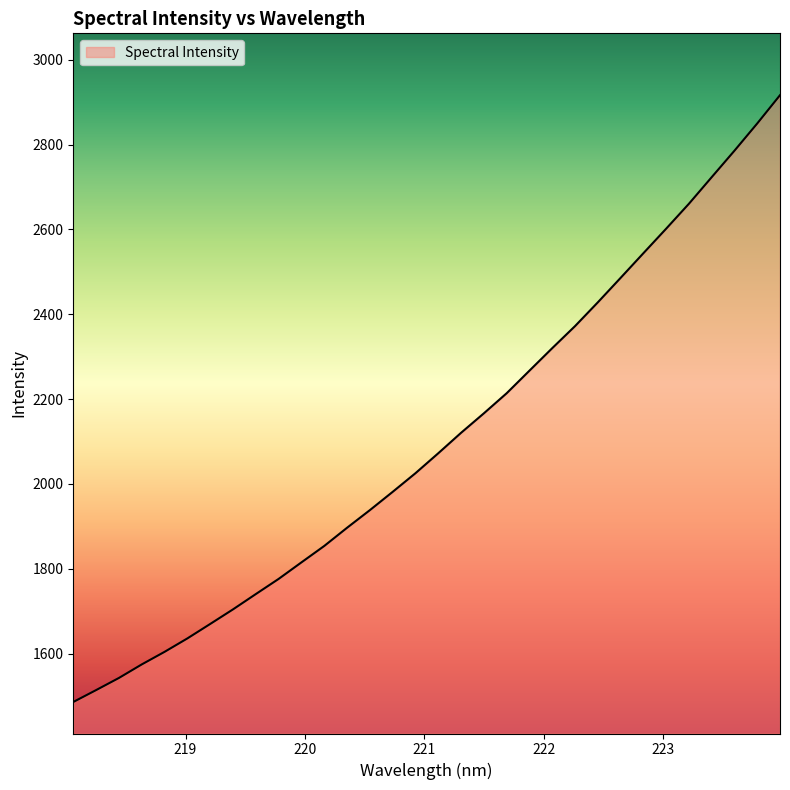

What is the greatest value displayed?

2916.3